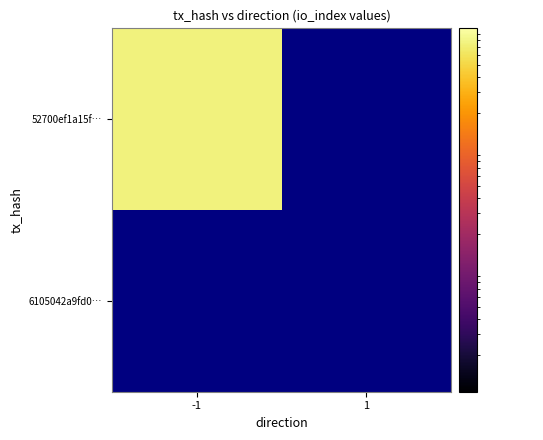

Reading right to left, list all the values displayed in this chart.

52700ef1a15f93fedfe1314e40322b6fd777ef1: 1=0	-1=76
6105042a9fd0e8991062beac7ad69981ca20cbd: 1=0	-1=0